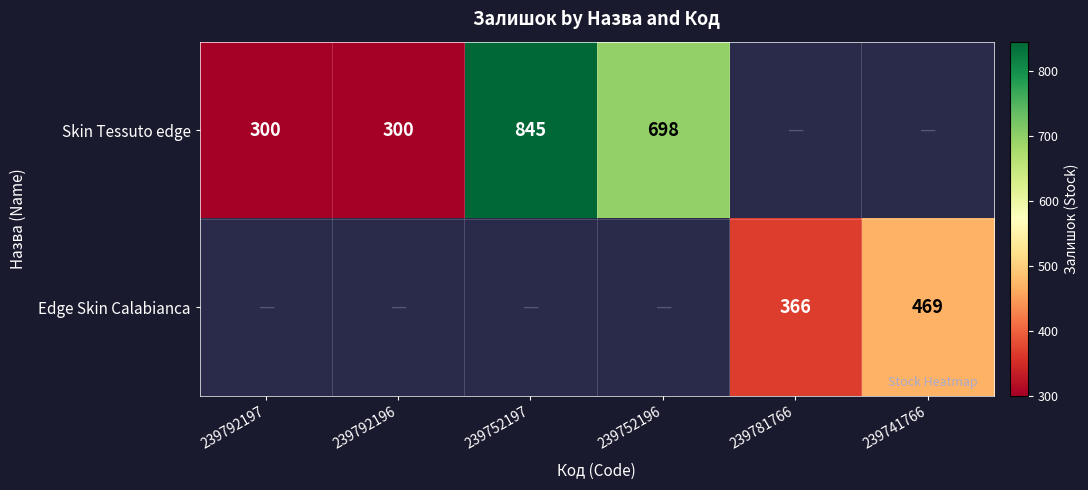

Is it true that Skin Tessuto edge equals 1002.3 at 239752196?

False